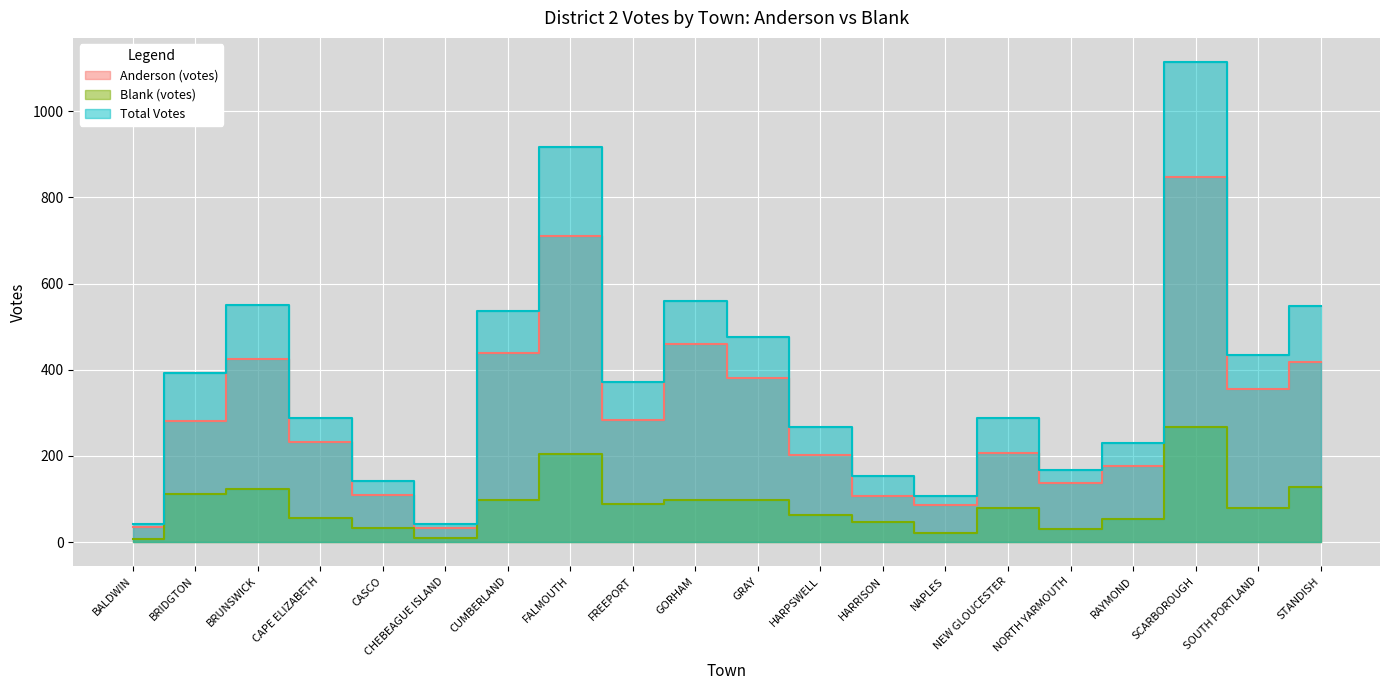

At which category does Blank (votes) reach its first local peak?

BRUNSWICK